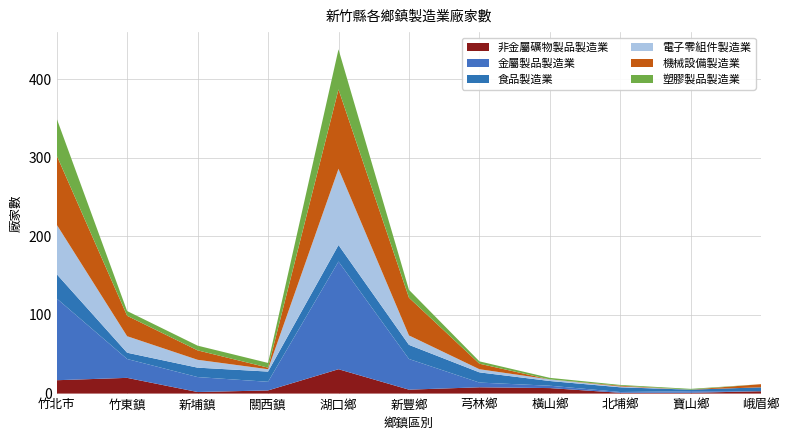

Reading right to left, transcribe all the data shown in this chart.

非金屬礦物製品製造業: 峨眉鄉=3	寶山鄉=1	北埔鄉=1	橫山鄉=7	芎林鄉=8	新豐鄉=5	湖口鄉=31	關西鎮=4	新埔鎮=2	竹東鎮=20	竹北市=17
金屬製品製造業: 峨眉鄉=0	寶山鄉=2	北埔鄉=1	橫山鄉=3	芎林鄉=6	新豐鄉=39	湖口鄉=137	關西鎮=11	新埔鎮=19	竹東鎮=24	竹北市=104
食品製造業: 峨眉鄉=5	寶山鄉=2	北埔鄉=6	橫山鄉=6	芎林鄉=13	新豐鄉=18	湖口鄉=21	關西鎮=13	新埔鎮=12	竹東鎮=8	竹北市=31
電子零組件製造業: 峨眉鄉=0	寶山鄉=0	北埔鄉=1	橫山鄉=2	芎林鄉=4	新豐鄉=12	湖口鄉=97	關西鎮=3	新埔鎮=10	竹東鎮=21	竹北市=63
機械設備製造業: 峨眉鄉=4	寶山鄉=0	北埔鄉=1	橫山鄉=0	芎林鄉=7	新豐鄉=48	湖口鄉=101	關西鎮=2	新埔鎮=12	竹東鎮=26	竹北市=88
塑膠製品製造業: 峨眉鄉=0	寶山鄉=1	北埔鄉=1	橫山鄉=2	芎林鄉=3	新豐鄉=10	湖口鄉=51	關西鎮=6	新埔鎮=6	竹東鎮=6	竹北市=47